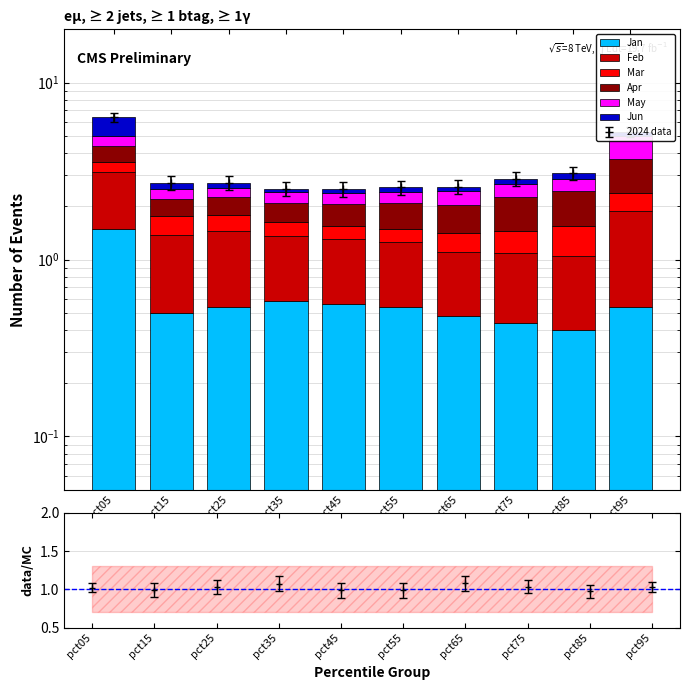

Is the value of Mar at pct25 greater than the value of Jan at pct15?

No